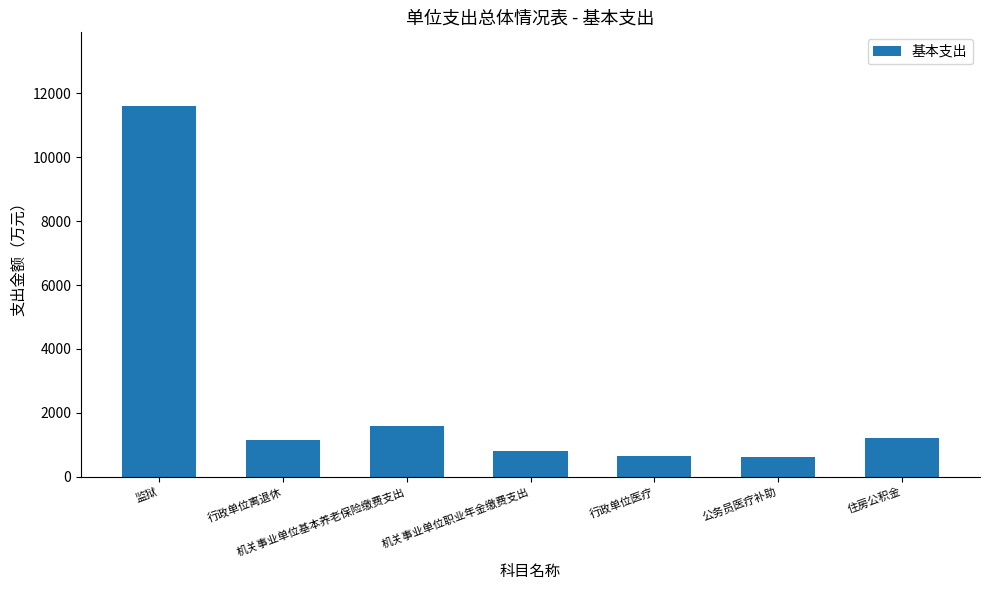

What is the value of the 5th bar from the left?

633.2